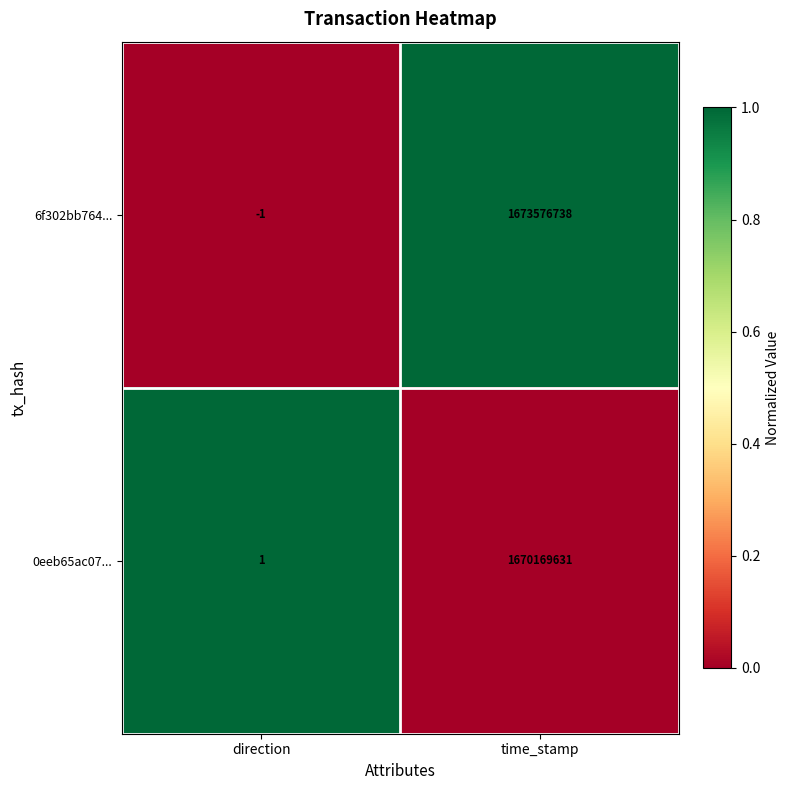

At how many categories does at least one series exceed 0?

2